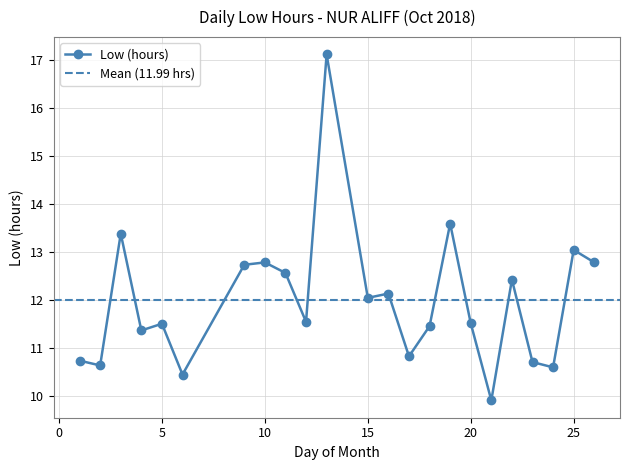

Rank the categories by value from lowest to highest.

21, 6, 24, 2, 23, 1, 17, 4, 18, 5, 20, 12, 15, 16, 22, 11, 9, 10, 26, 25, 3, 19, 13